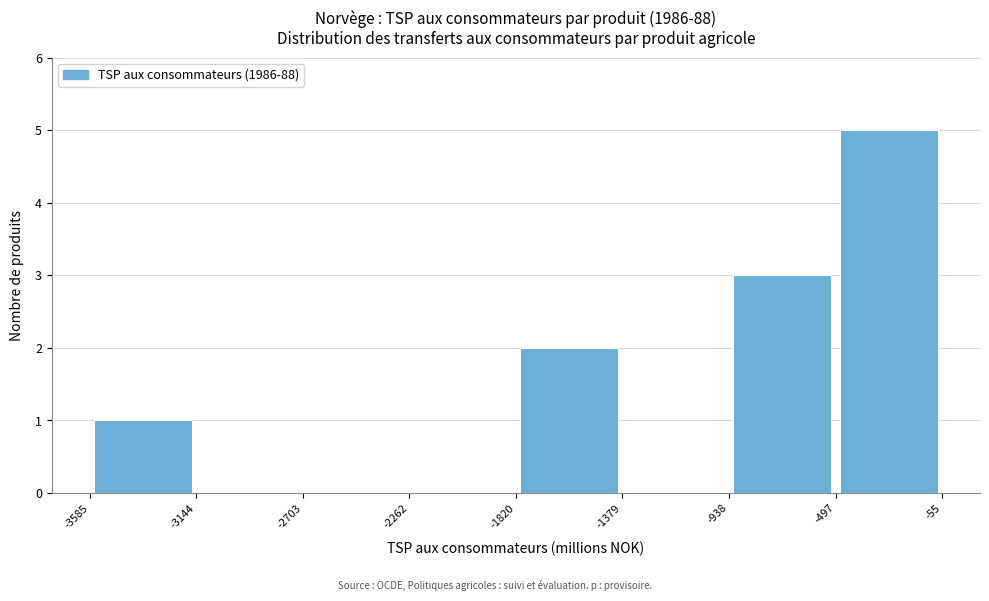

Reading left to right, transcribe this chart: for each bar, give the range it covers on the x-axis and its height. The values are not printed on the chart, so give them approximately, as read against the axis.

-3585 to -3144: 1
-3144 to -2703: 0
-2703 to -2262: 0
-2262 to -1820: 0
-1820 to -1379: 2
-1379 to -938: 0
-938 to -497: 3
-497 to -55: 5